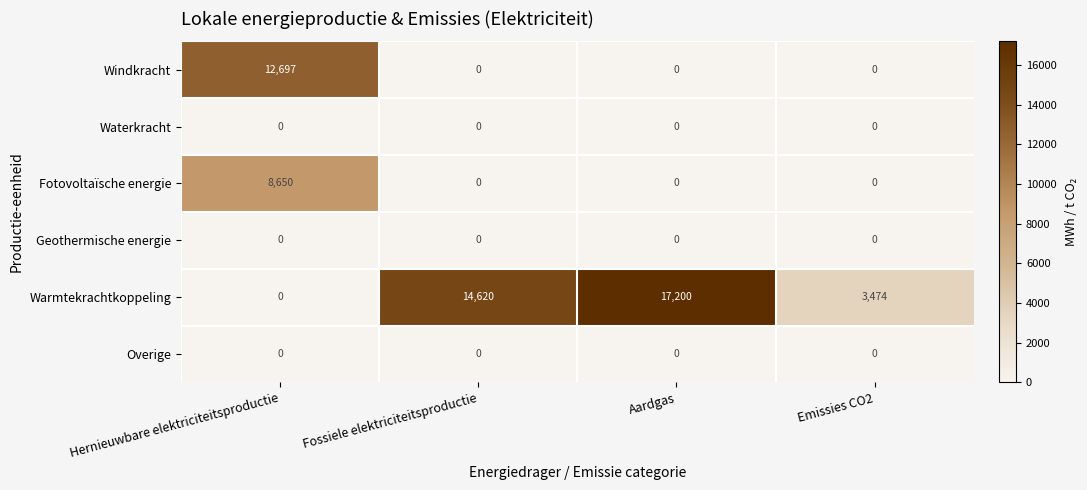

What is the spread (max minus min) of values at Hernieuwbare elektriciteitsproductie?

12697